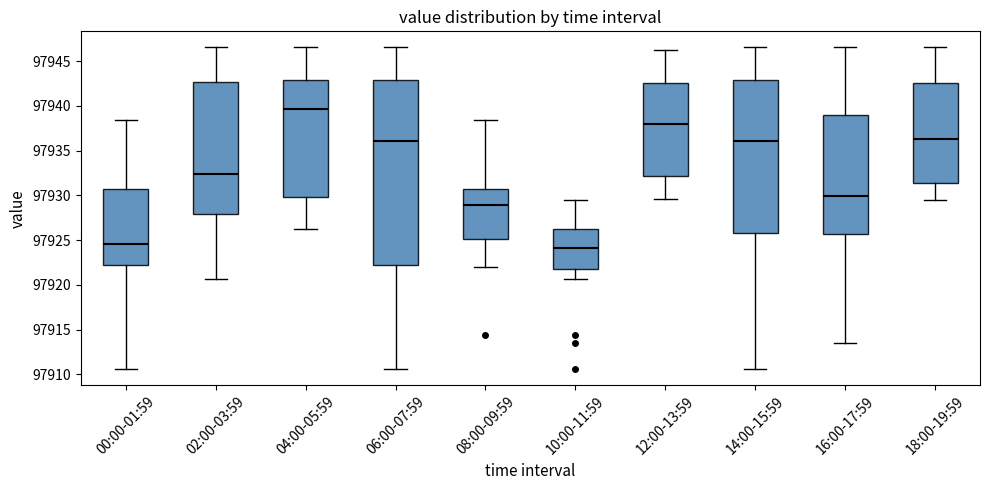

Which box is the tallest, from its lower edge to its upper edge?

06:00-07:59